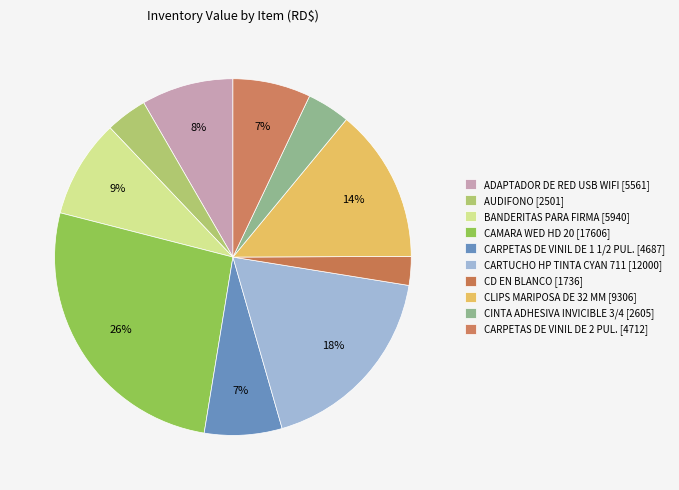

What is the ratio of the value at CINTA ADHESIVA INVICIBLE 3/4 to the value at CARTUCHO HP TINTA CYAN 711?

0.2